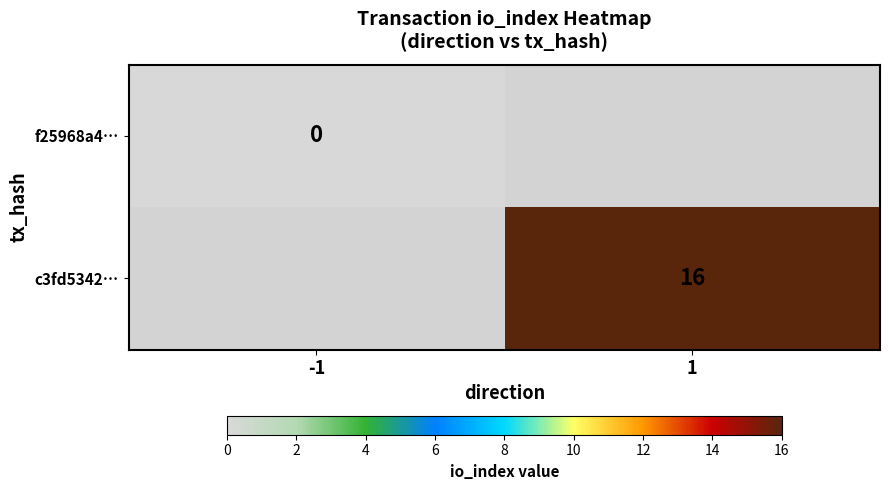

True or false: c3fd5342… has a value of 16 at 1.

True